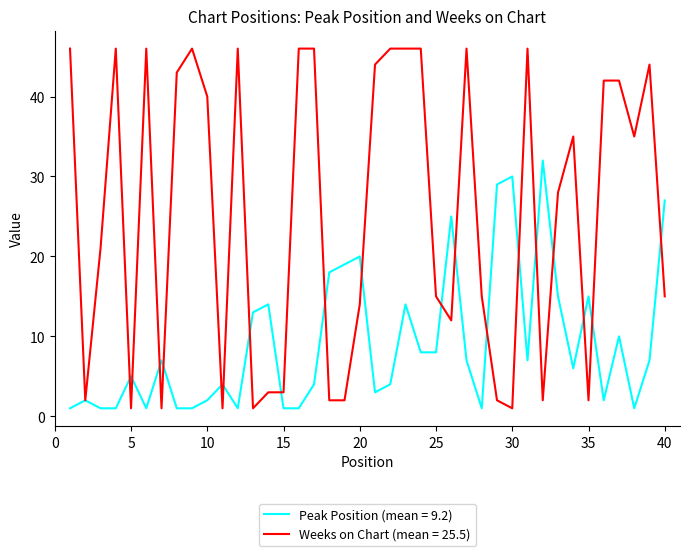

What is the maximum value shown in the chart?

46